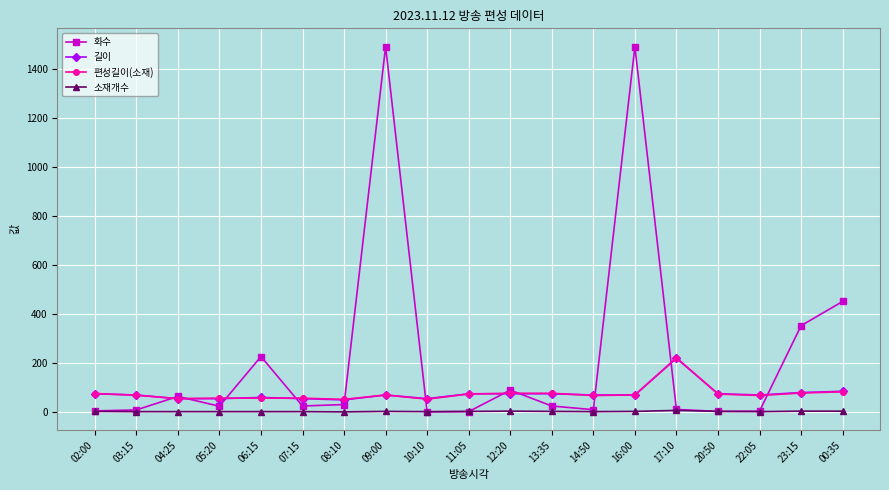

Is the value of 소재개수 at 13:35 greater than the value of 길이 at 23:15?

No